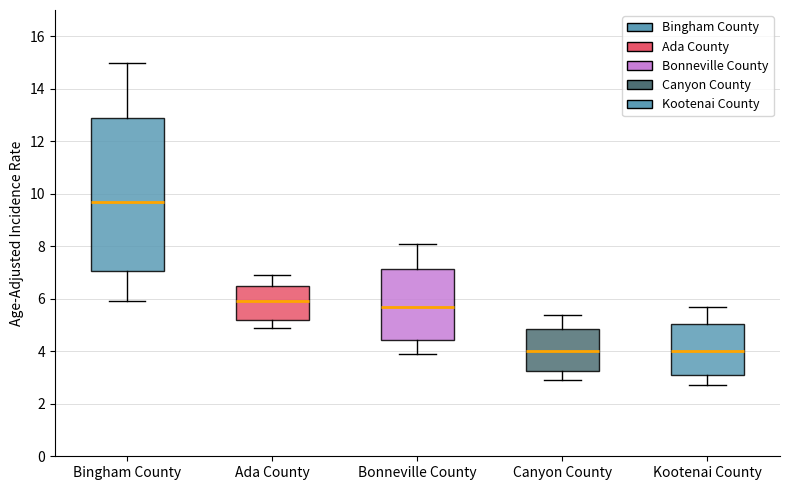

Reading left to right, read every box against the y-axis: the position of its median line, the range the box covers, and the ends of its whiskers. The values are not printed on the chart, so give them approximately, as read against the axis.

Bingham County: median 9.8, box 7.0 to 12.8, whiskers 6.0 to 15.0
Ada County: median 6.0, box 5.2 to 6.6, whiskers 5.0 to 7.0
Bonneville County: median 5.8, box 4.4 to 7.2, whiskers 4.0 to 8.2
Canyon County: median 4.0, box 3.2 to 4.8, whiskers 3.0 to 5.4
Kootenai County: median 4.0, box 3.0 to 5.0, whiskers 2.8 to 5.8